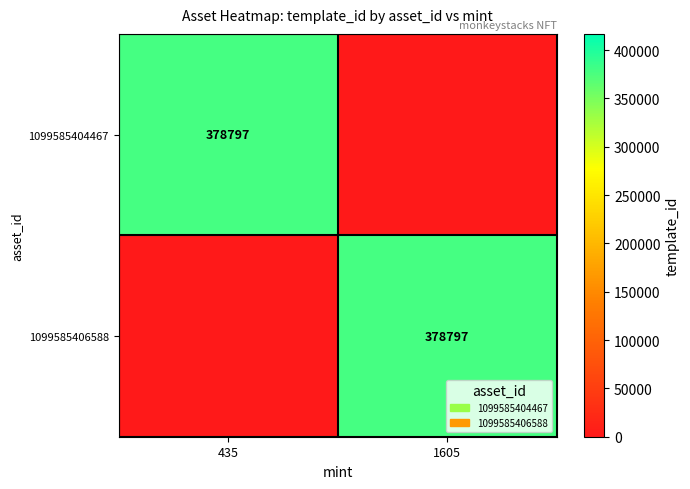

Is it true that 1099585406588 equals 588127 at 1605?

False